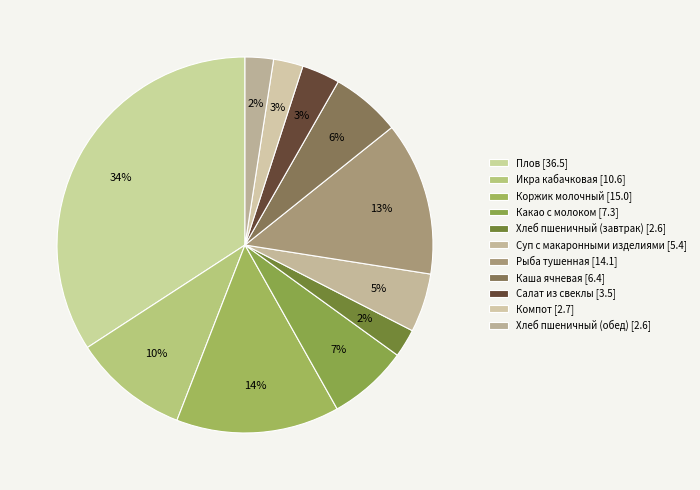

Count the number of slices in the pie.

11